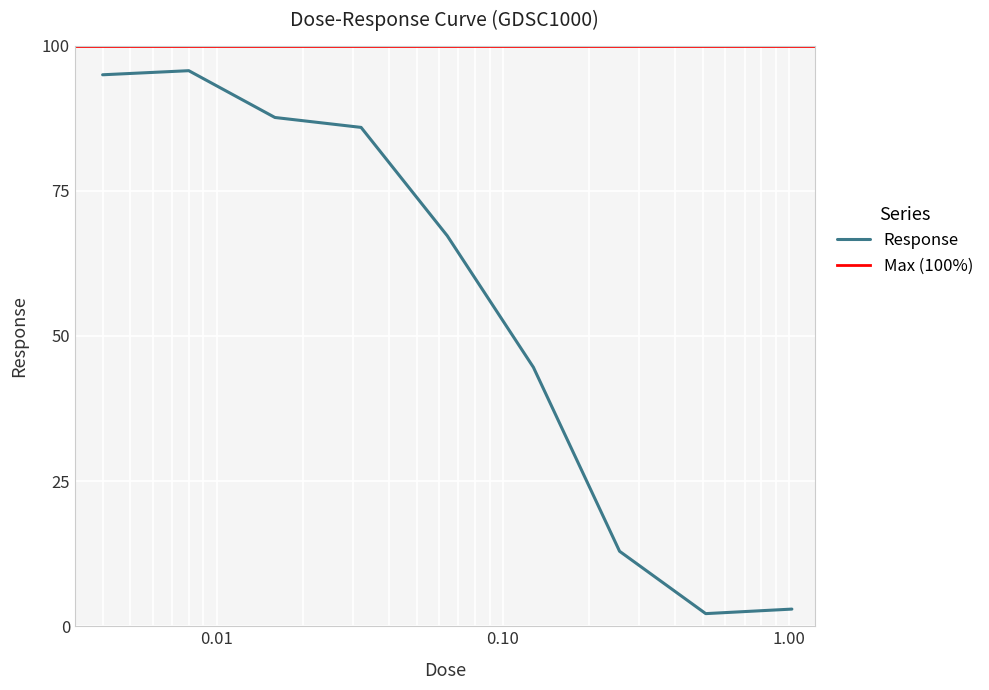

Is it true that the value at 0.016 is 87.6?

True